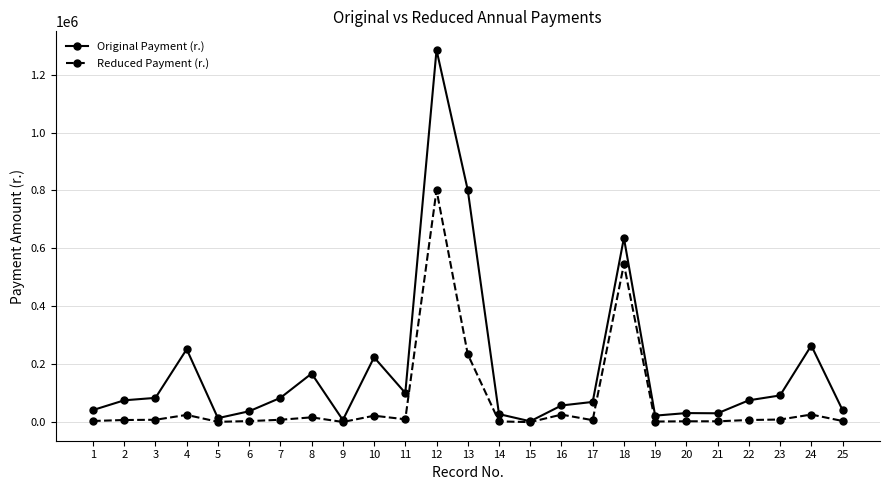

Rank the series by their maximum value, from highest to lowest.

Original Payment (r.), Reduced Payment (r.)